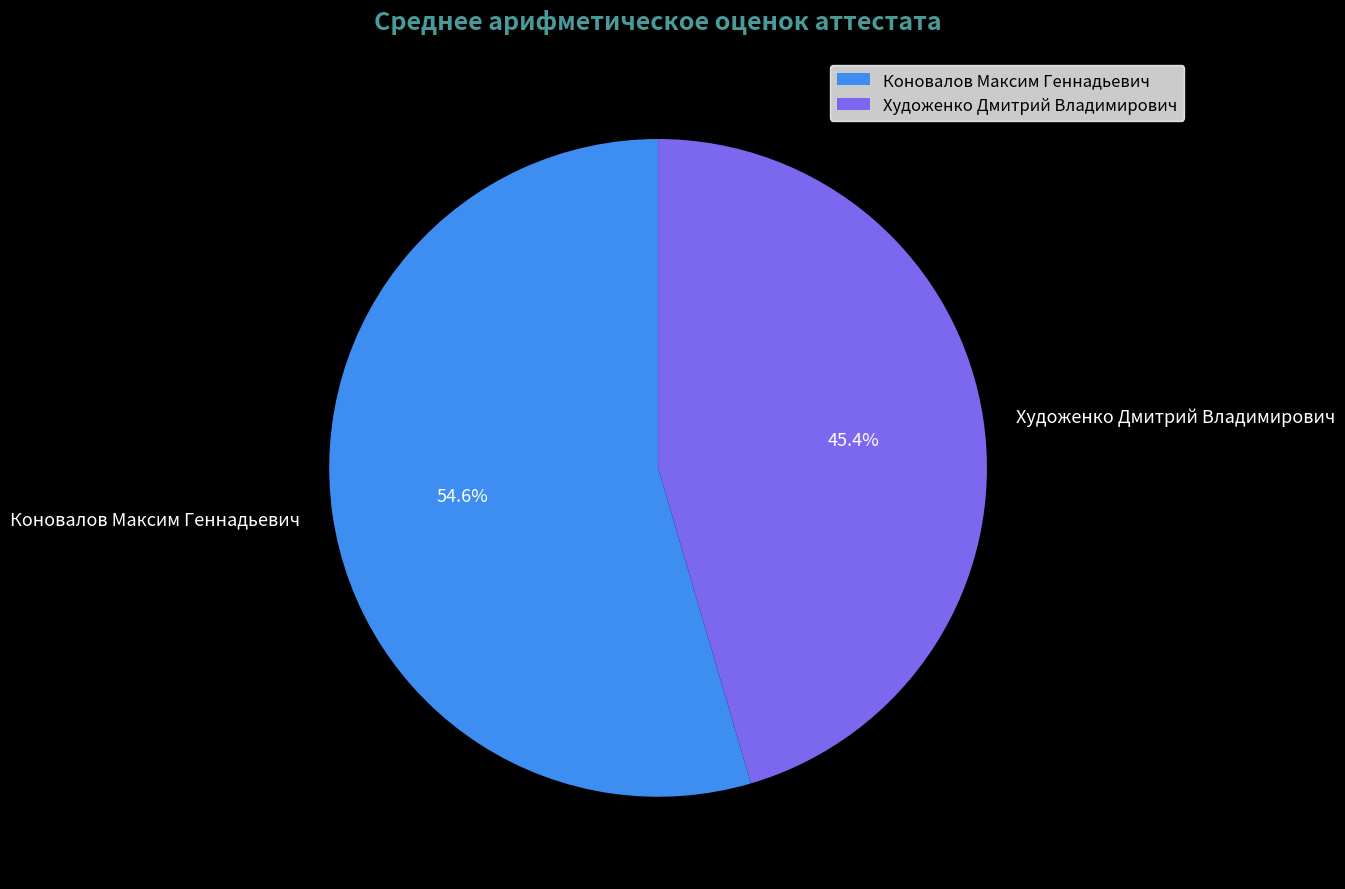

What is the smallest slice in the pie chart?

Художенко Дмитрий Владимирович